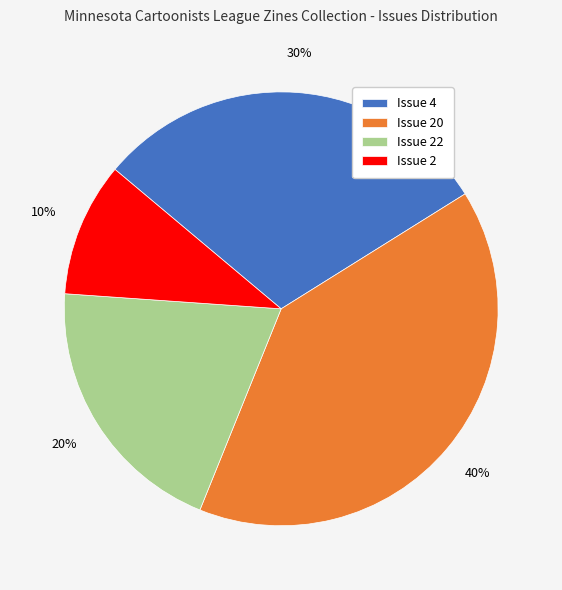

To the nearest percent, what is the difference between the largest and smallest slice percentages?

30%